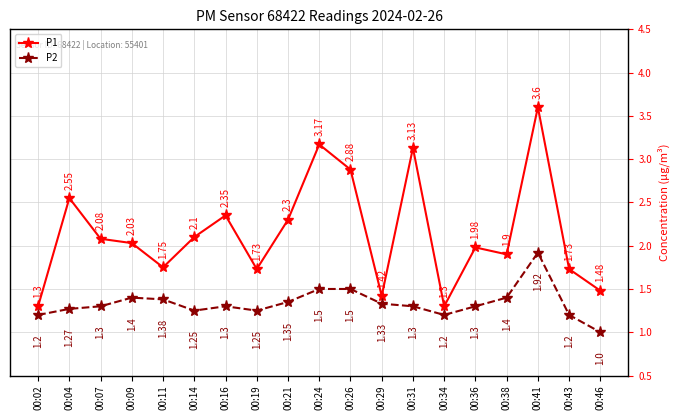

Which series has the widest spread of values?

P1